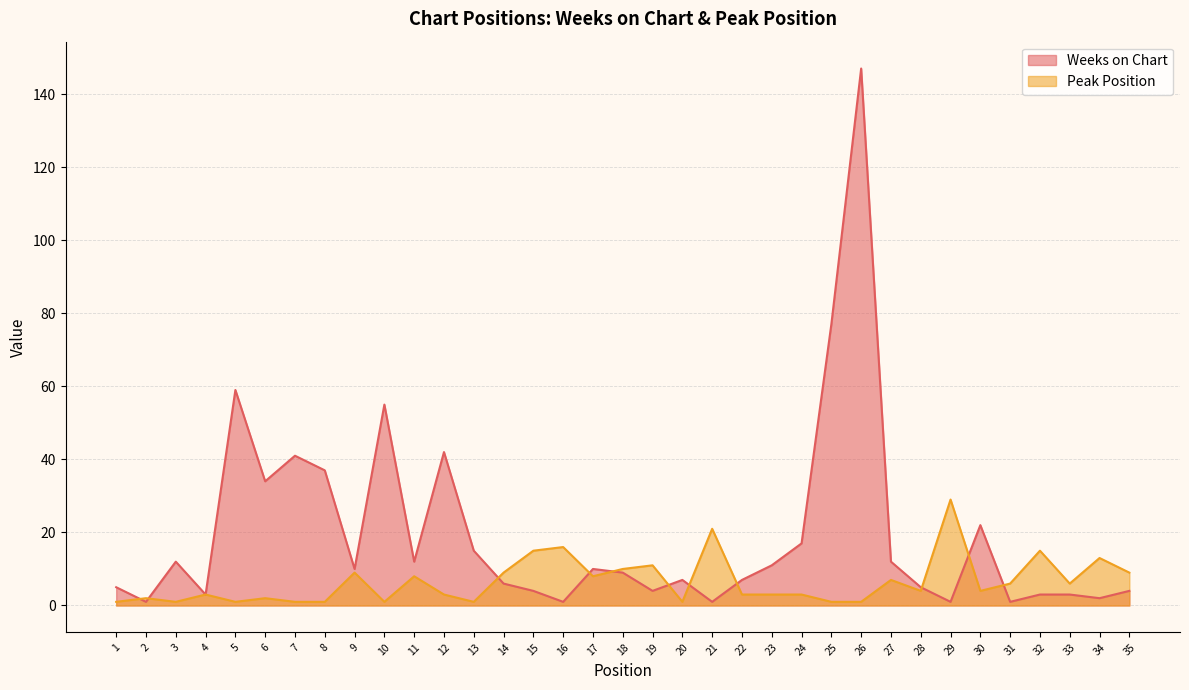

At which label does Weeks on Chart reach its minimum?

2